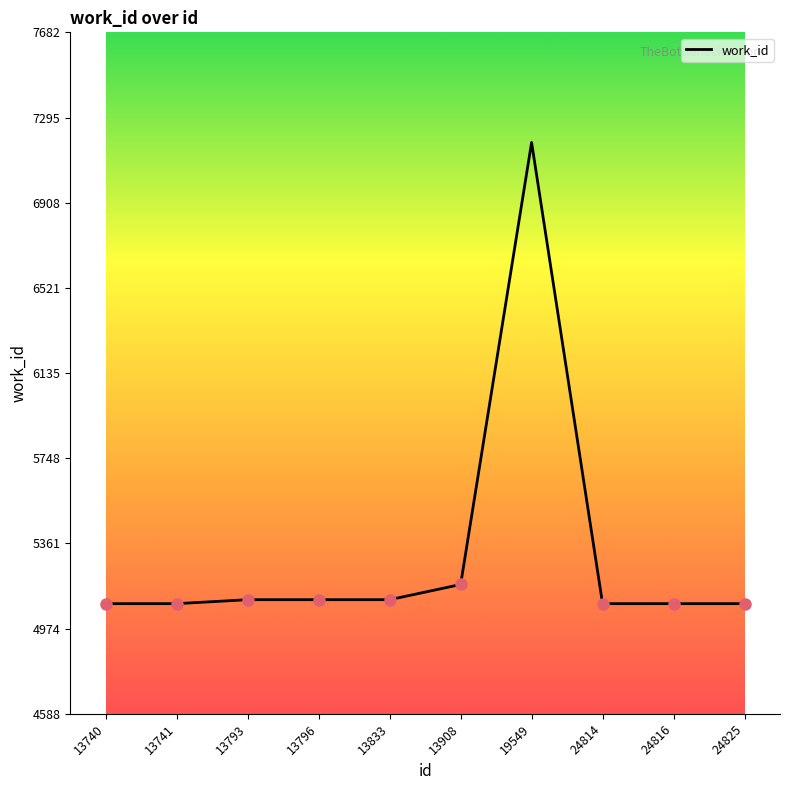

At which label is the value closest to 6135?

13908